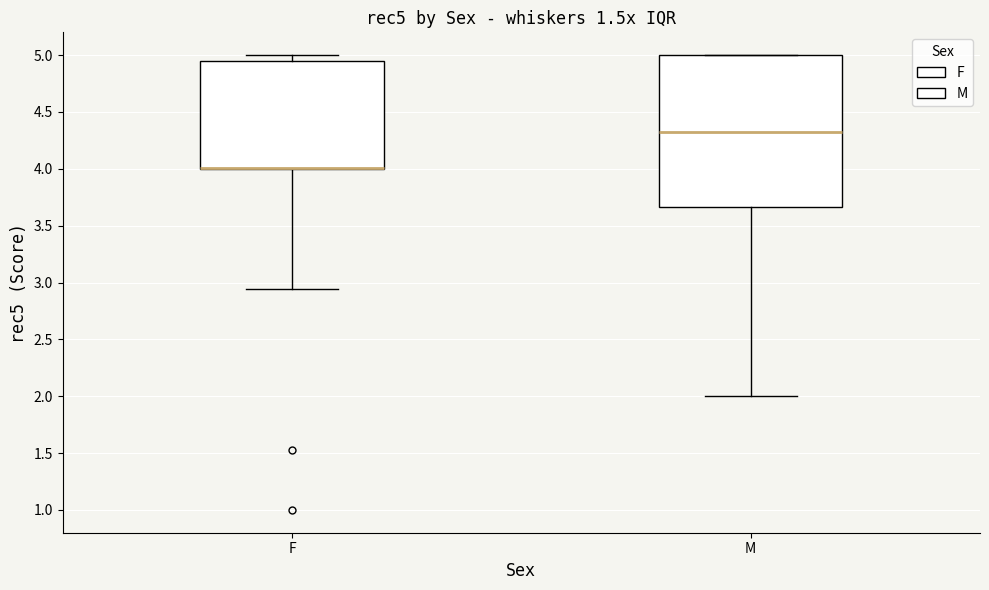

Where does the lower whisker of the box for M end on the y-axis? The values are not printed on the chart, so give them approximately, as read against the axis.

2.00